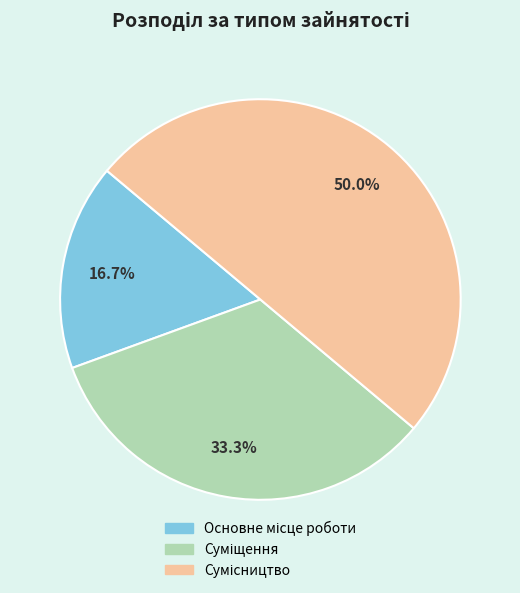

How many slices are in this pie chart?

3